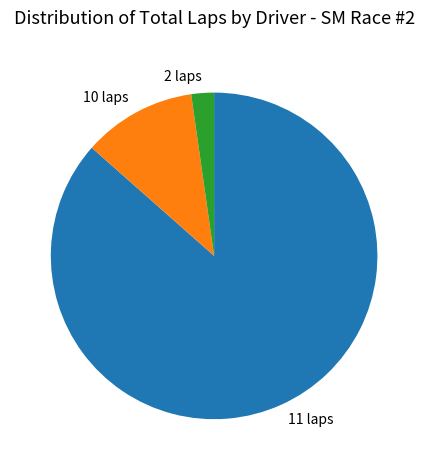

Do 10 laps and 11 laps together represent more than half of the pie?

Yes